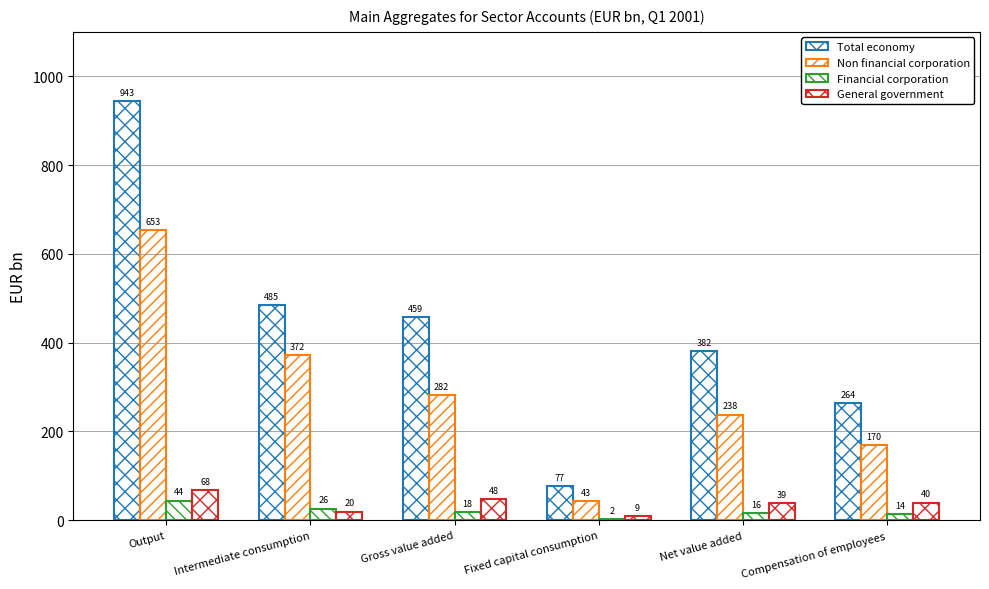

At how many categories does at least one series exceed 626?

1